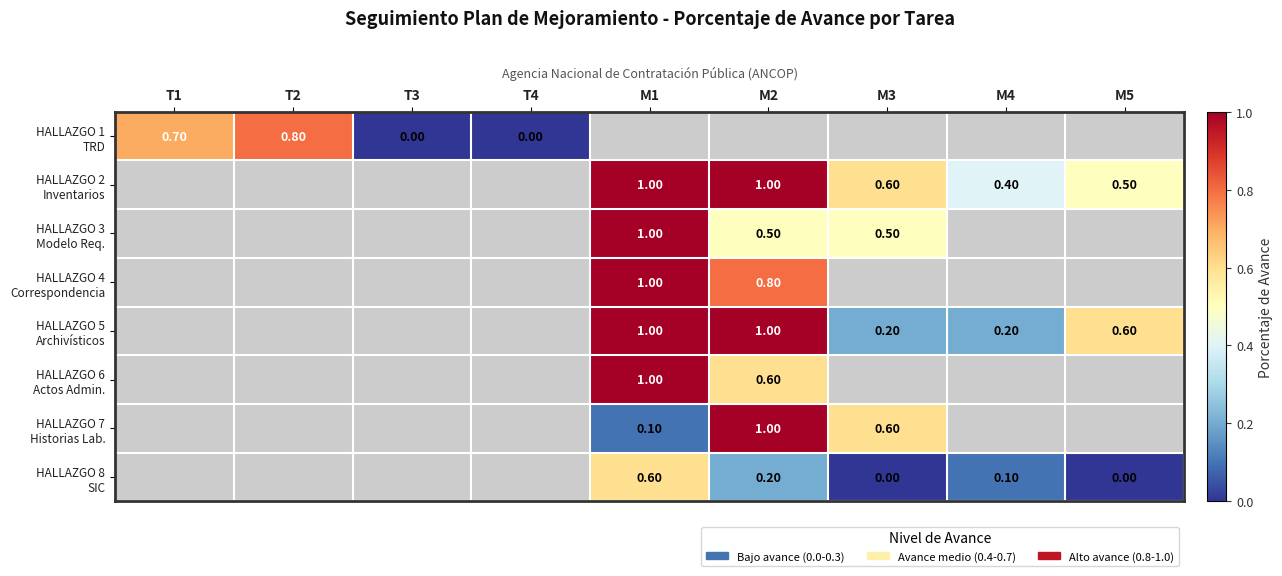

At which category does the chart reach its peak across all series?

M1